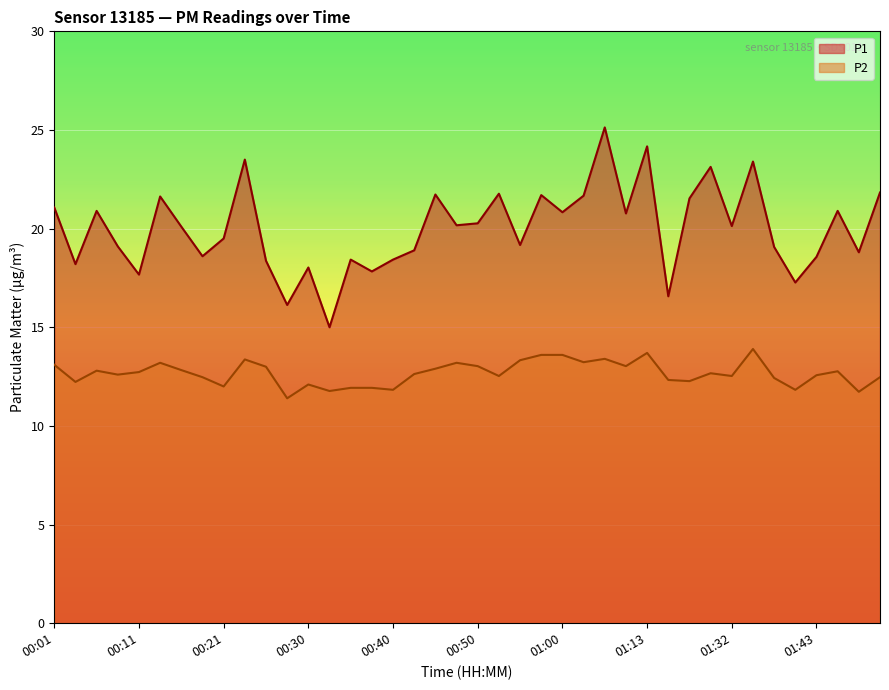

Reading right to left, extract all data points from this chart.

P1: 01:51=21.8	01:48=18.8	01:46=20.9	01:43=18.6	01:41=17.3	01:38=19.1	01:35=23.4	01:32=20.1	01:30=23.1	01:18=21.5	01:16=16.6	01:13=24.2	01:07=20.8	01:05=25.1	01:02=21.7	01:00=20.8	00:57=21.7	00:55=19.2	00:52=21.8	00:50=20.3	00:47=20.2	00:45=21.7	00:43=18.9	00:40=18.4	00:38=17.8	00:35=18.4	00:33=15.0	00:30=18.0	00:28=16.1	00:26=18.4	00:23=23.5	00:21=19.5	00:18=18.6	00:16=20.1	00:13=21.6	00:11=17.7	00:08=19.1	00:06=20.9	00:03=18.2	00:01=21.1
P2: 01:51=12.5	01:48=11.7	01:46=12.8	01:43=12.6	01:41=11.8	01:38=12.4	01:35=13.9	01:32=12.5	01:30=12.7	01:18=12.3	01:16=12.3	01:13=13.7	01:07=13.0	01:05=13.4	01:02=13.2	01:00=13.6	00:57=13.6	00:55=13.3	00:52=12.5	00:50=13.0	00:47=13.2	00:45=12.9	00:43=12.6	00:40=11.8	00:38=11.9	00:35=11.9	00:33=11.8	00:30=12.1	00:28=11.4	00:26=13.0	00:23=13.4	00:21=12.0	00:18=12.5	00:16=12.8	00:13=13.2	00:11=12.7	00:08=12.6	00:06=12.8	00:03=12.2	00:01=13.1